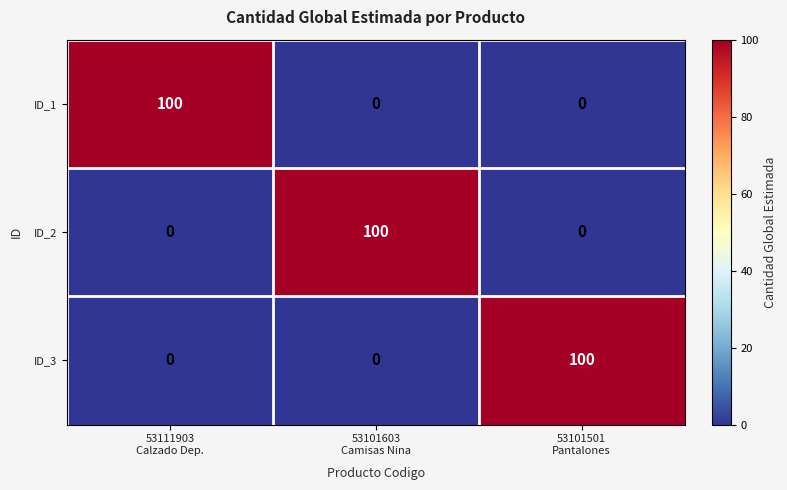

What is the highest value of the ID_3 series?

100